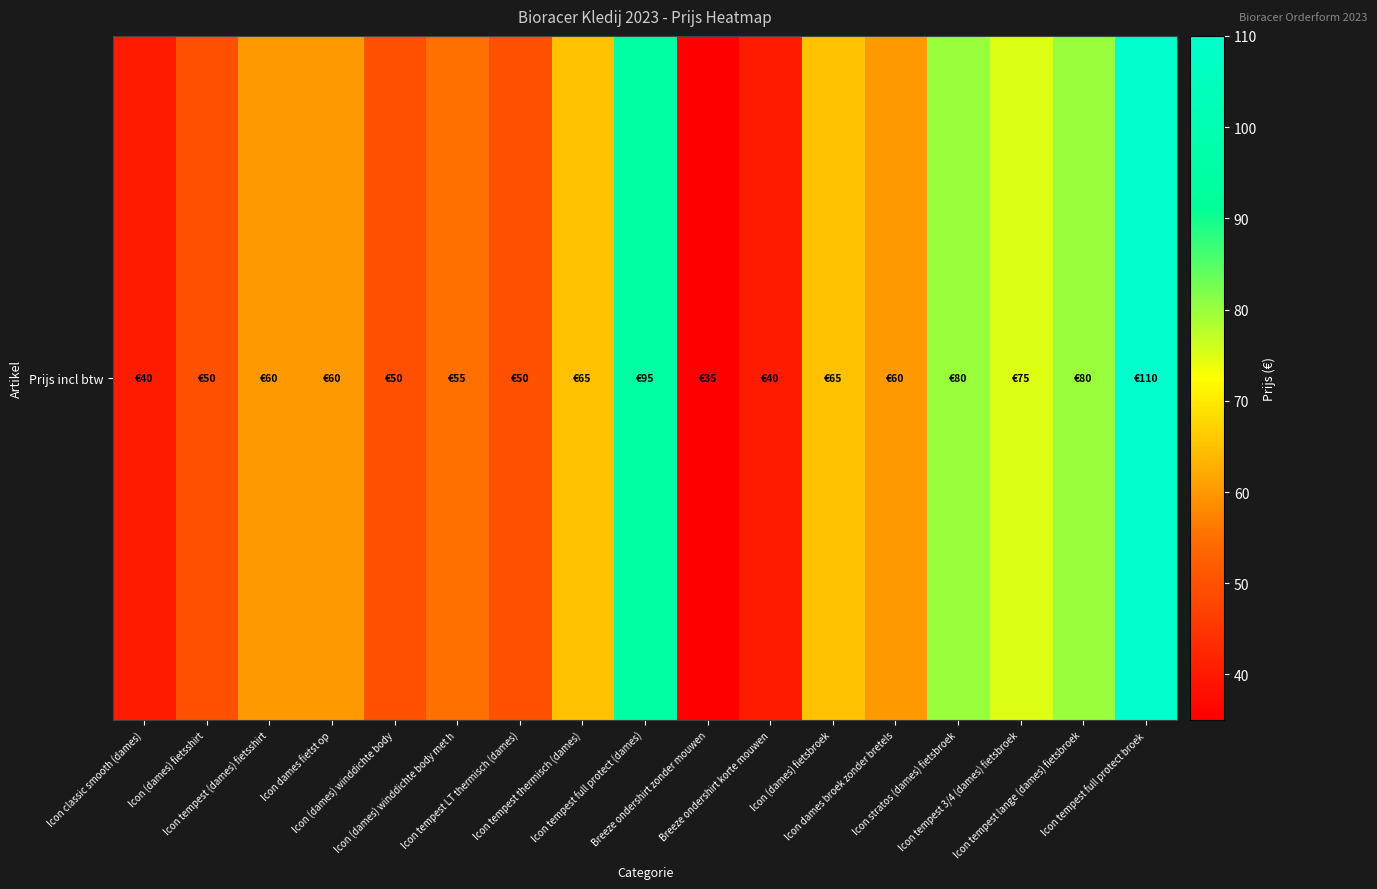

Where does the data first go above 60?

Icon tempest thermisch (dames)